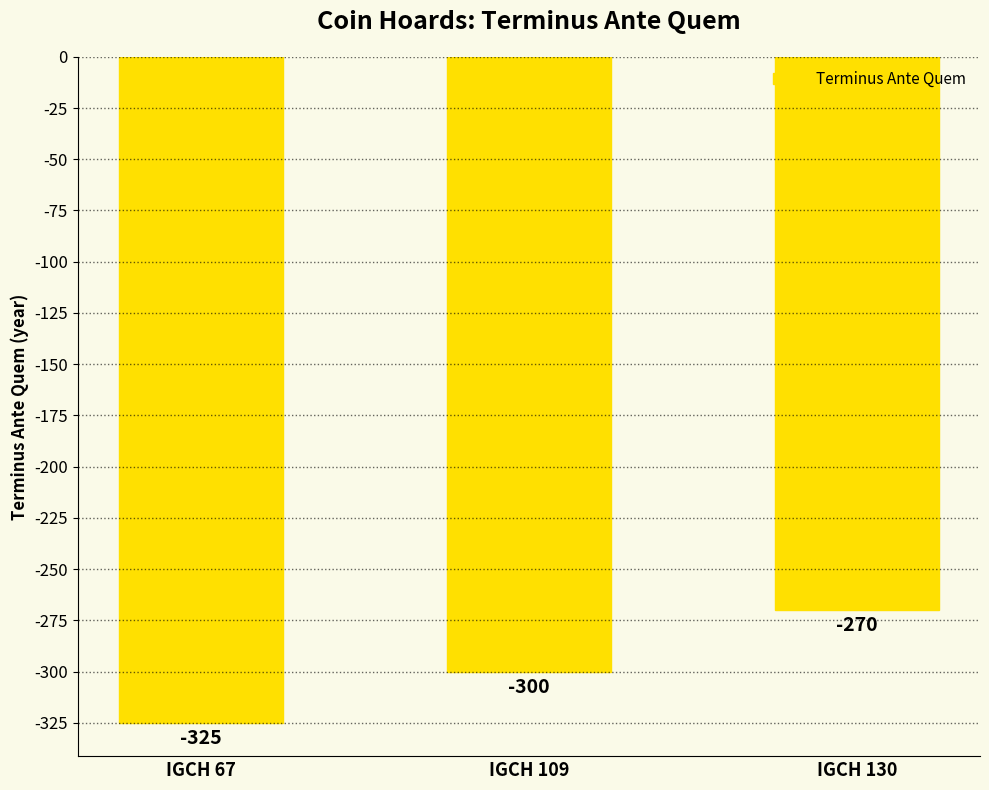

Reading left to right, extract all data points from this chart.

IGCH 67=-325	IGCH 109=-300	IGCH 130=-270